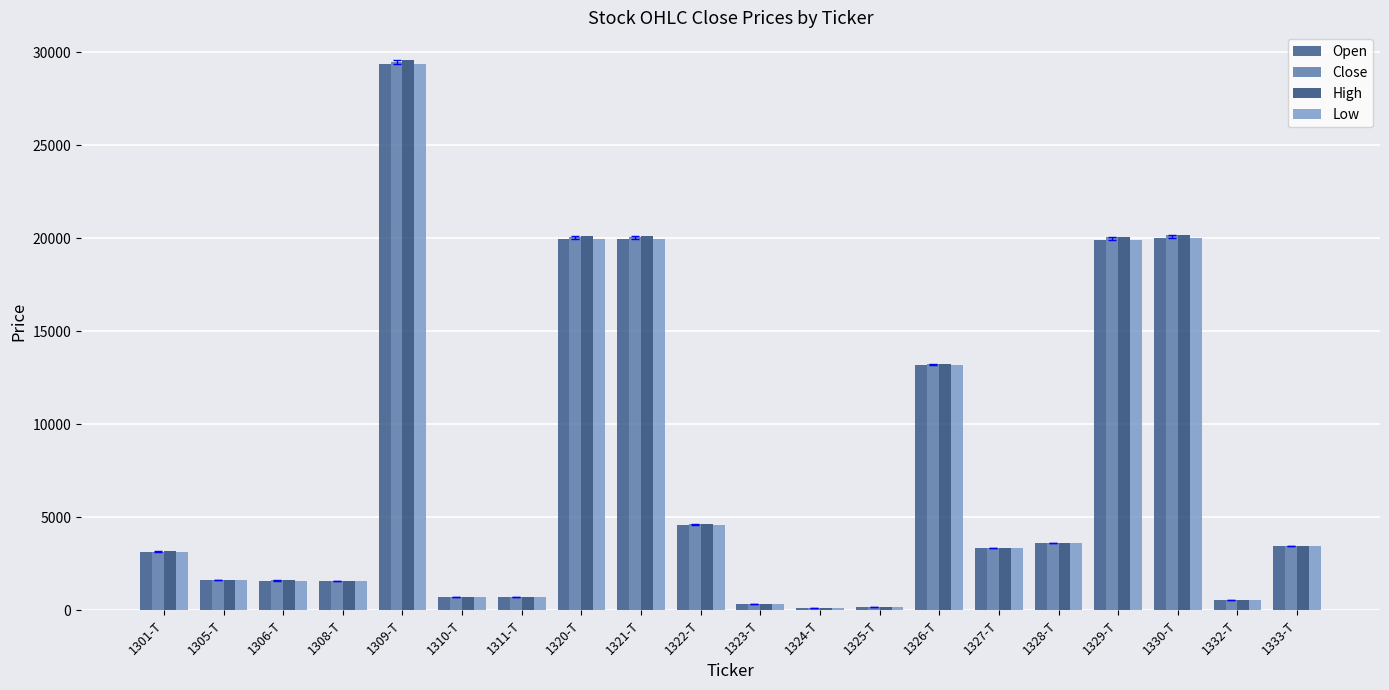

What is the difference between the maximum and minimum values in the Open series?

29268